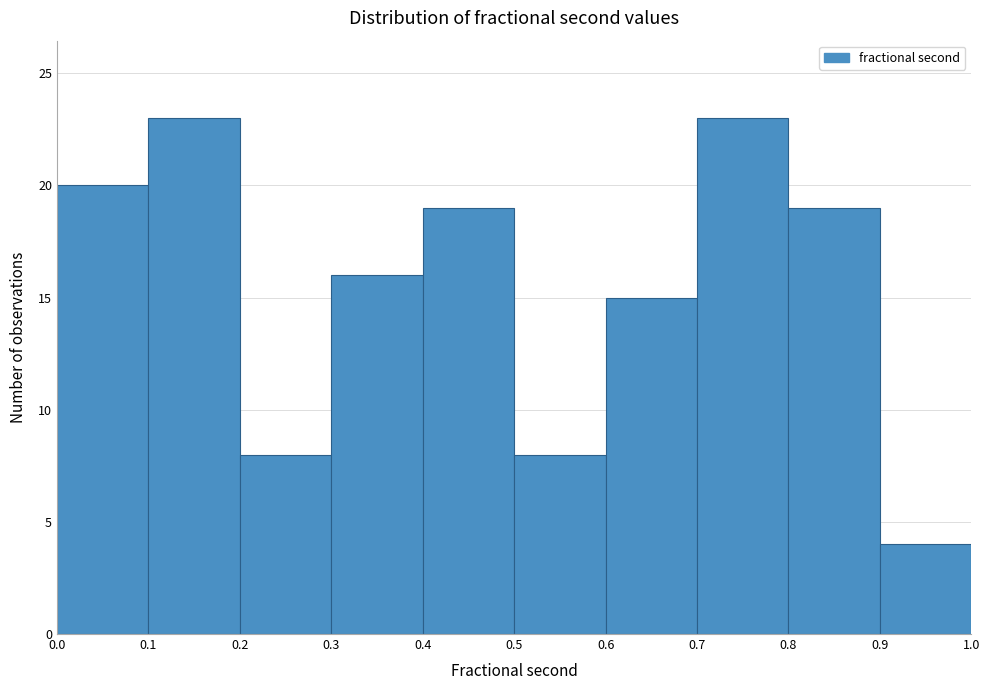

Reading left to right, transcribe this chart: for each bar, give the range it covers on the x-axis and its height. The values are not printed on the chart, so give them approximately, as read against the axis.

0.0 to 0.1: 20
0.1 to 0.2: 23
0.2 to 0.3: 8
0.3 to 0.4: 16
0.4 to 0.5: 19
0.5 to 0.6: 8
0.6 to 0.7: 15
0.7 to 0.8: 23
0.8 to 0.9: 19
0.9 to 1.0: 4